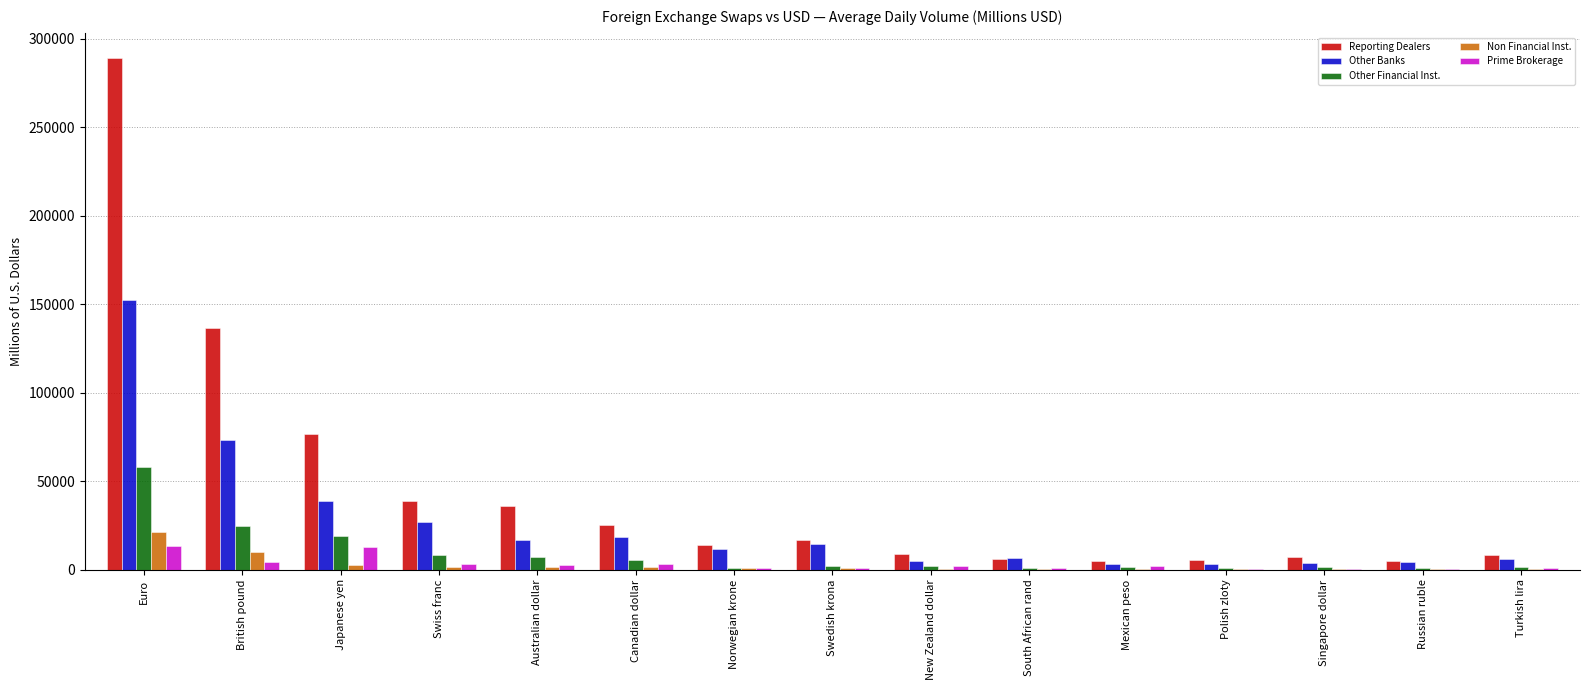

Are the bars grouped side by side (vs. stacked)?

Yes